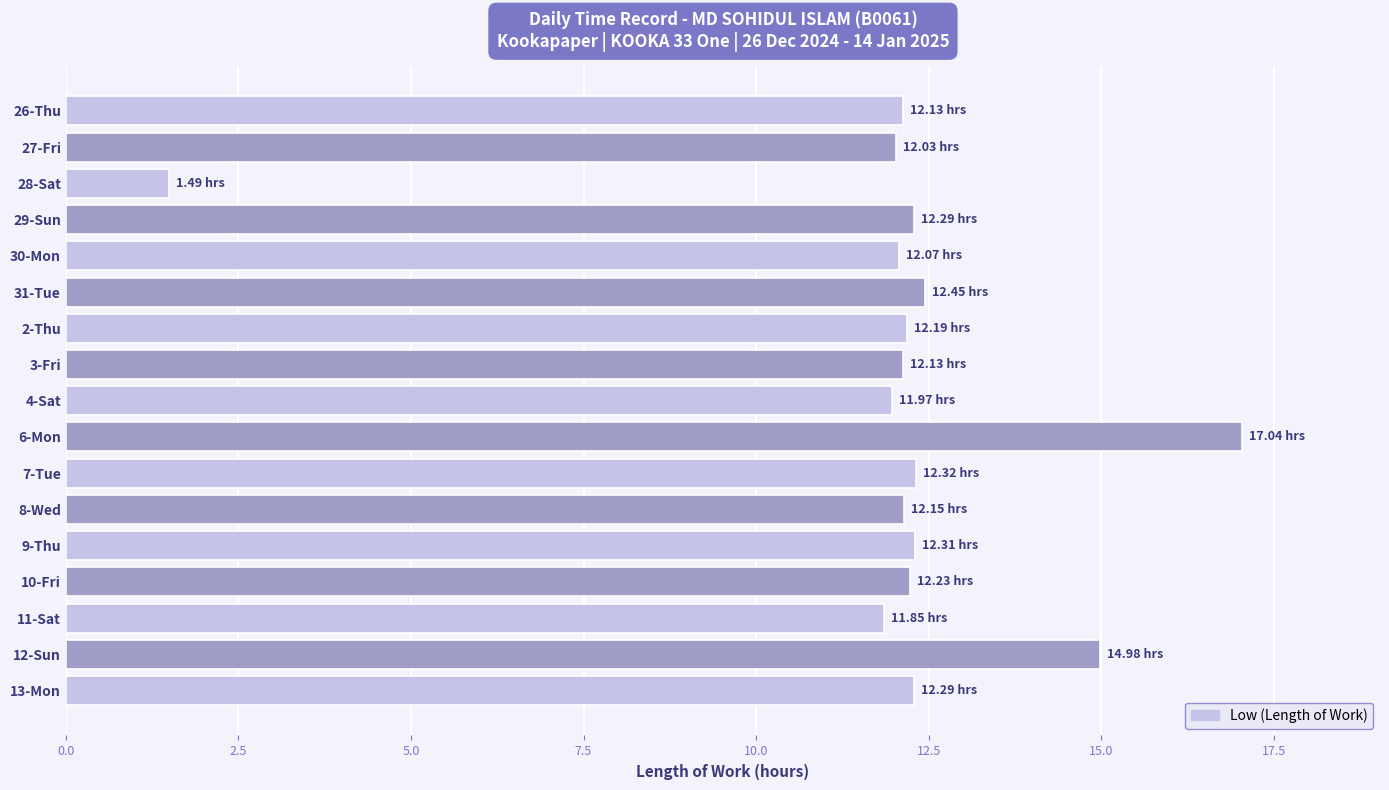

Approximately how many times larger is the value at 10-Fri compared to 13-Mon?

1.0